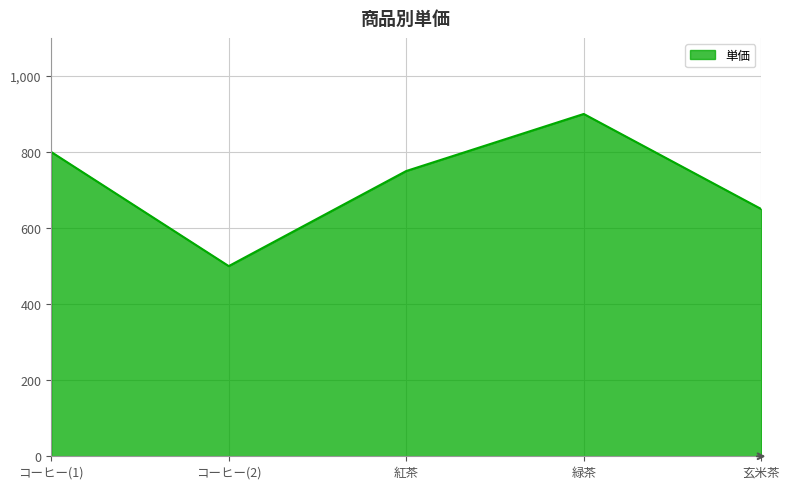

How many interior local valleys (lower than both neighbors) does the data have?

1